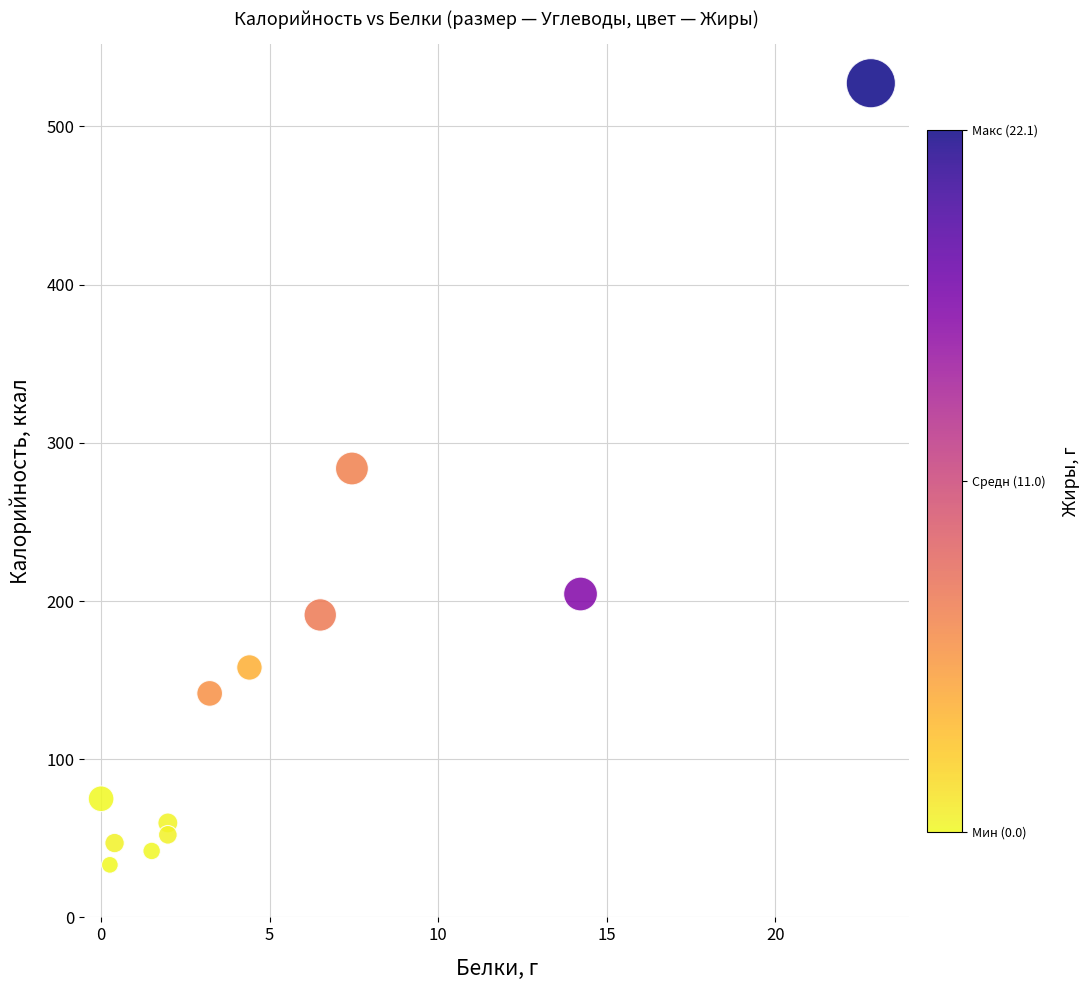

What is the range of X values (max minus min)?

22.8